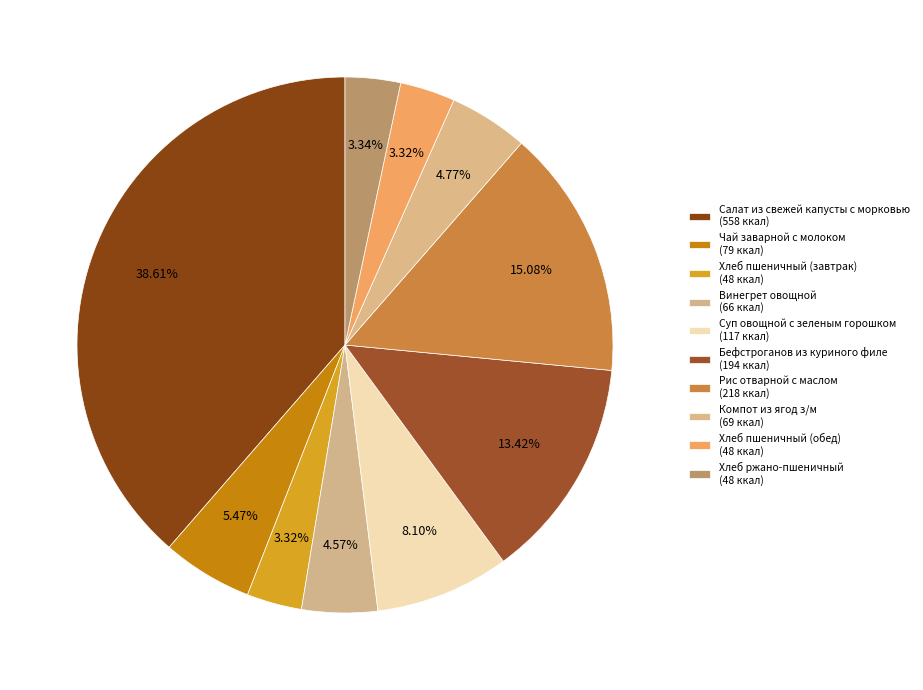

What is the largest slice in the pie chart?

Салат из свежей капусты с морковью